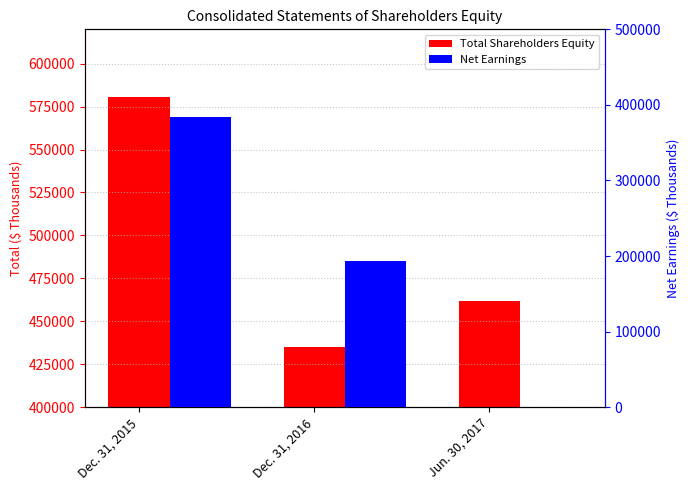

Reading left to right, what are all the values shown in this chart?

Total Shareholders Equity: Dec. 31, 2015=580457	Dec. 31, 2016=434943	Jun. 30, 2017=461919
Net Earnings: Dec. 31, 2015=384370	Dec. 31, 2016=194046	Jun. 30, 2017=0